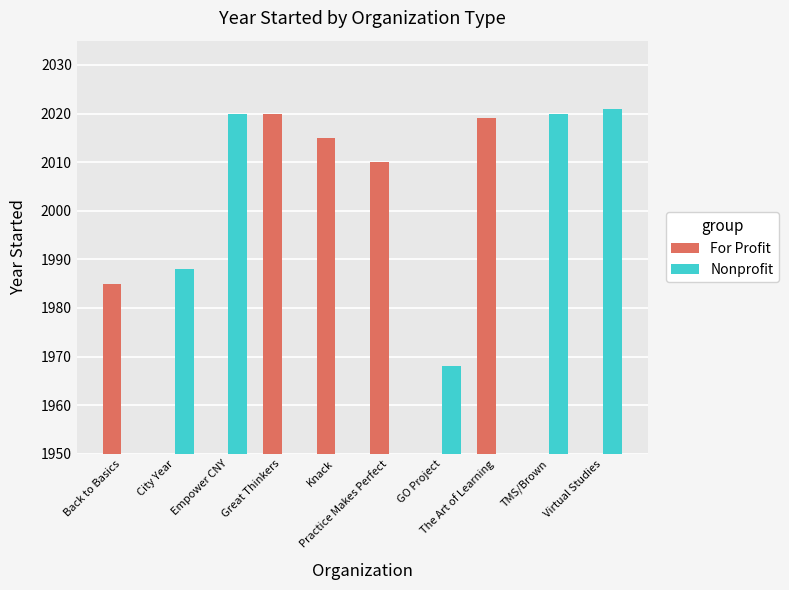

The For Profit series shows -1043 at TMS/Brown. True or false?

False